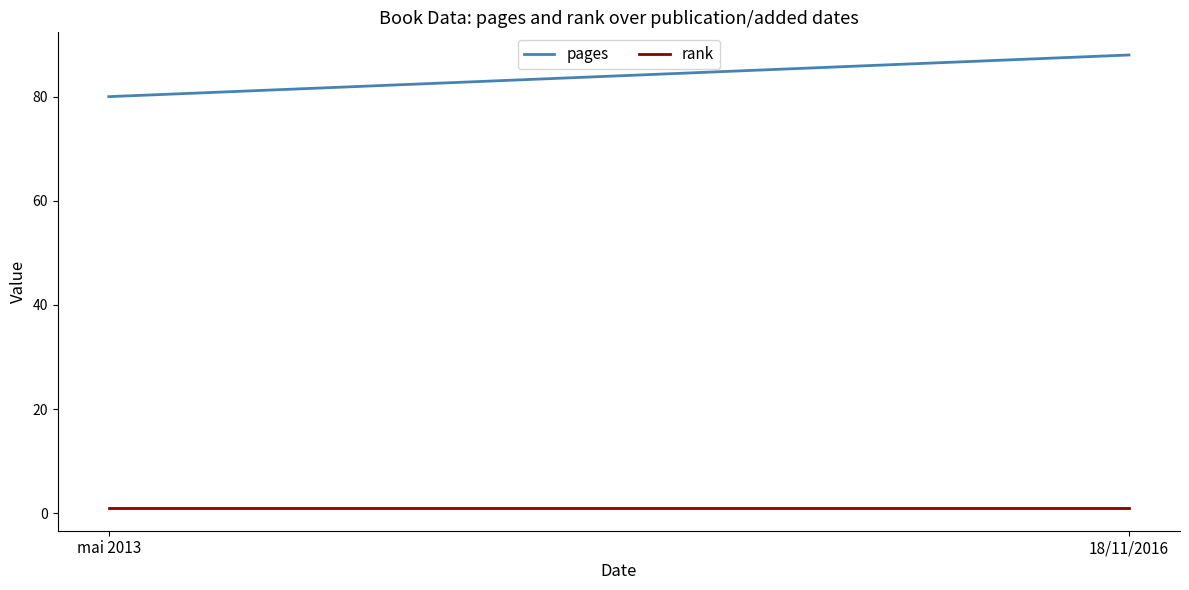

Reading left to right, extract all data points from this chart.

pages: mai 2013=80	18/11/2016=88
rank: mai 2013=1	18/11/2016=1